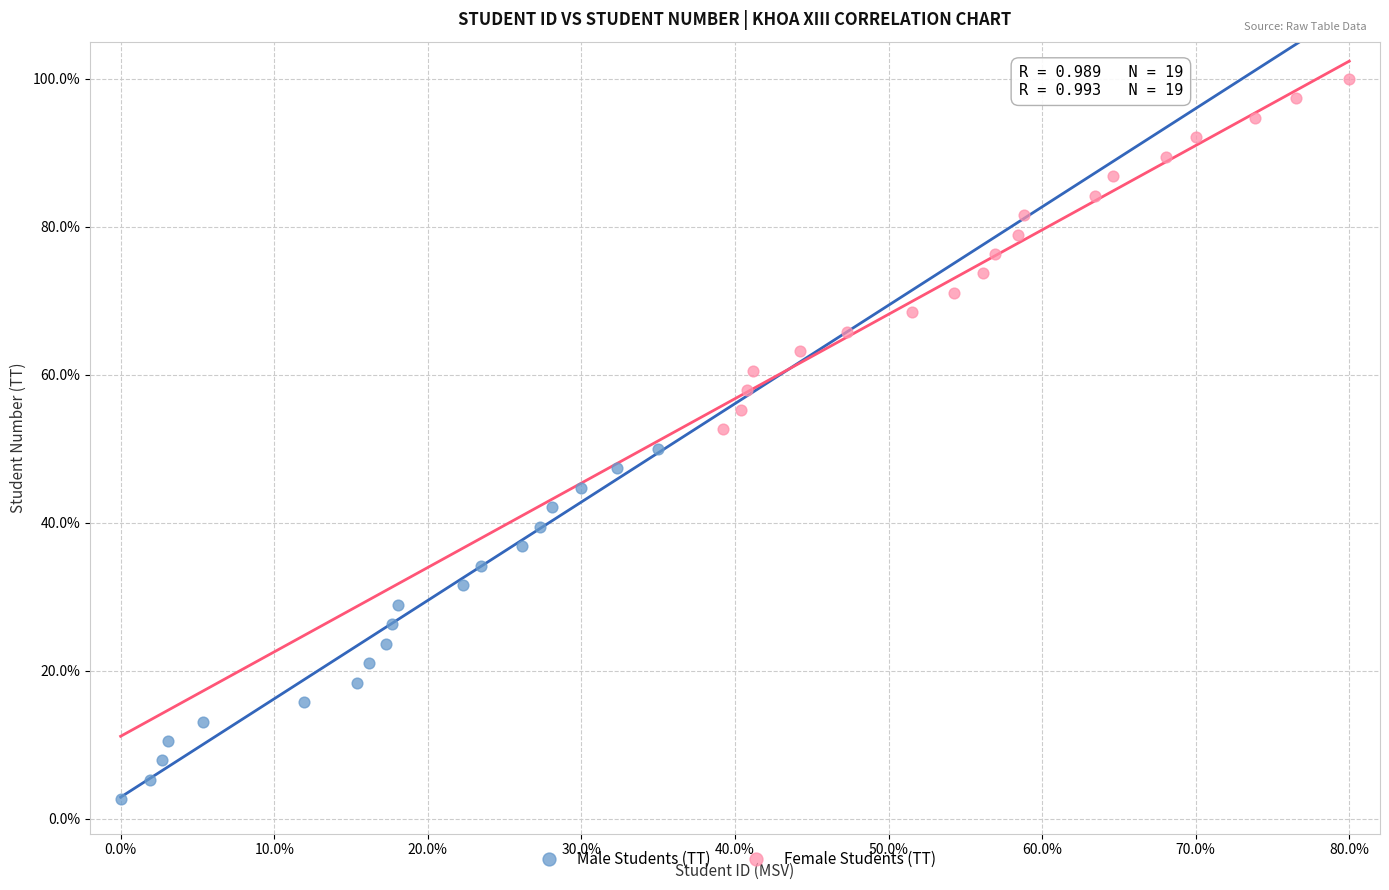

Which series contains the lowest Y value?

Male Students (TT)